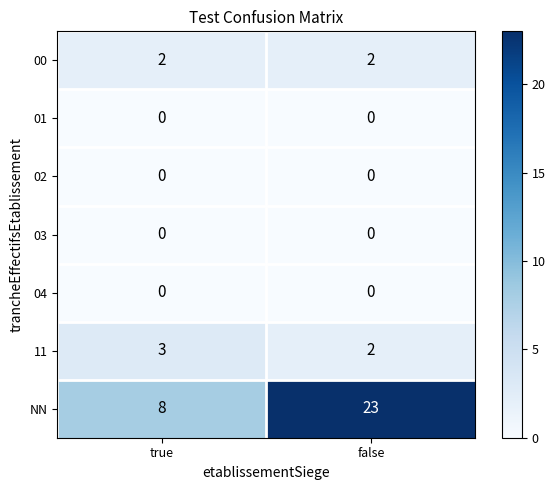

What is the difference between the highest and lowest values at true?

8